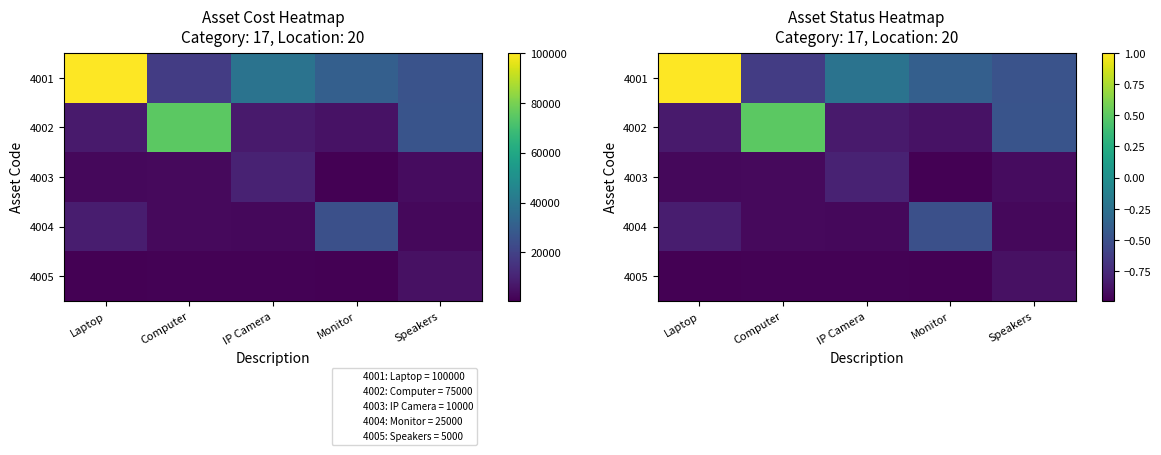

Which series changed the most between Computer and IP Camera?

4002